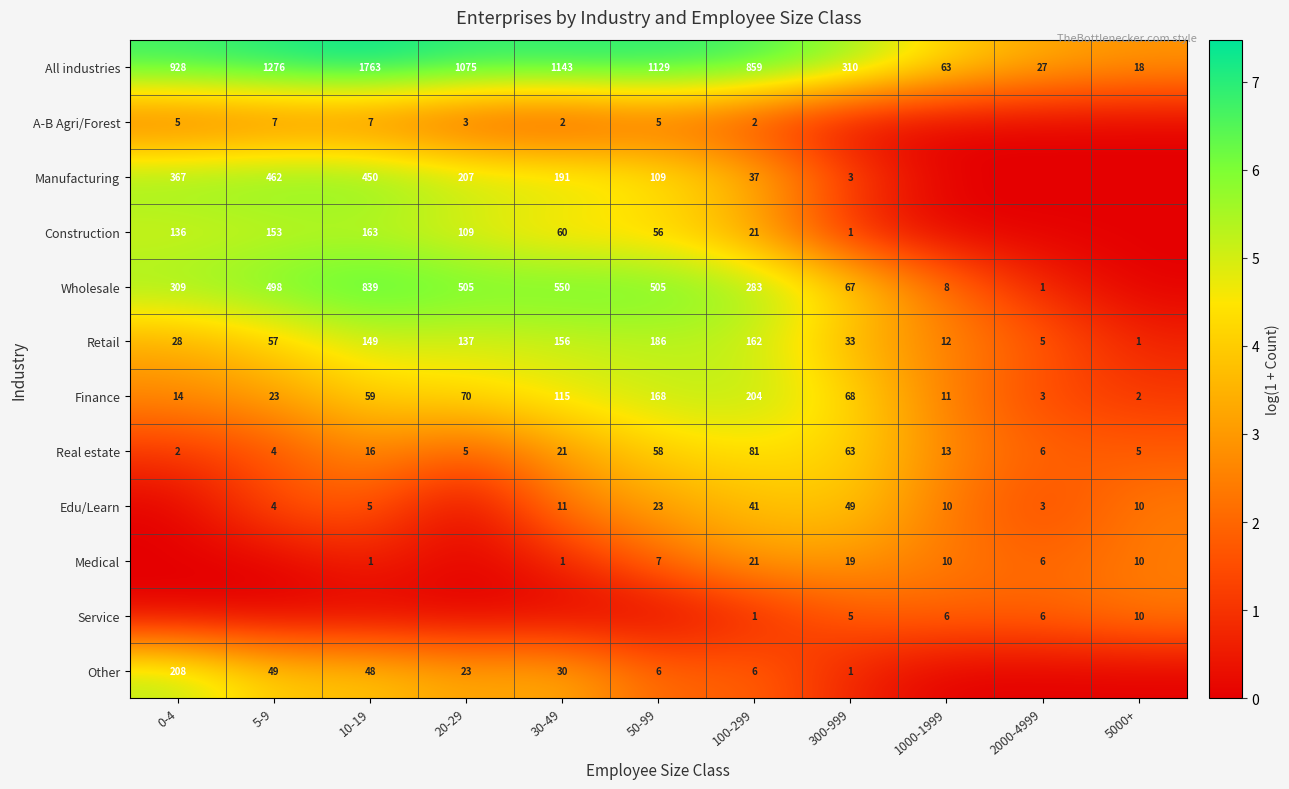

How many values in the Real estate series are below 13?

5